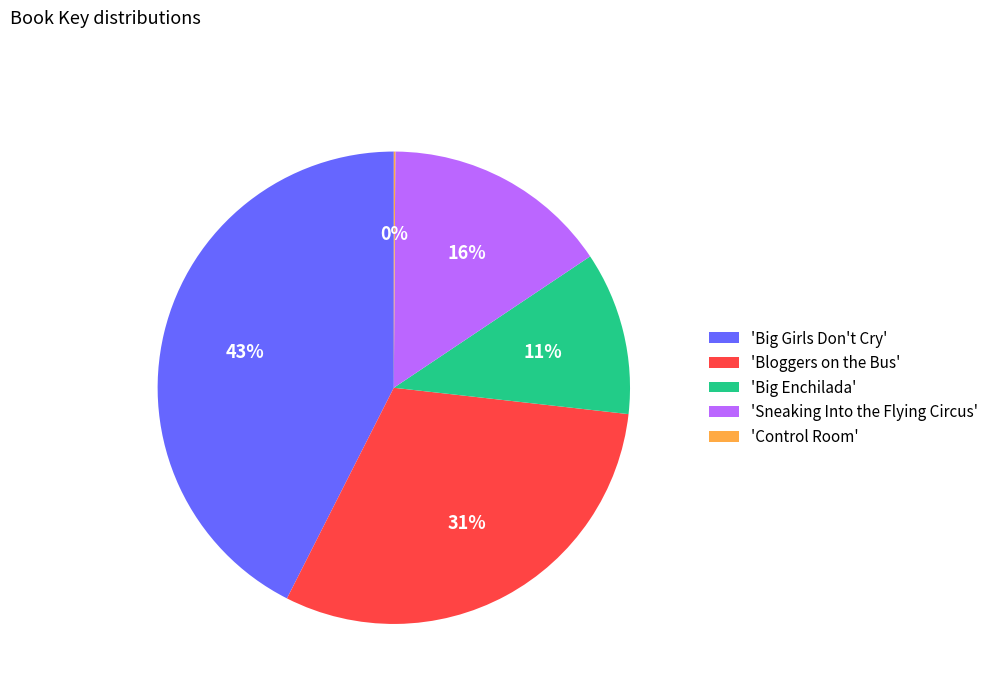

To the nearest percent, what portion does 'Big Enchilada' represent?

11%